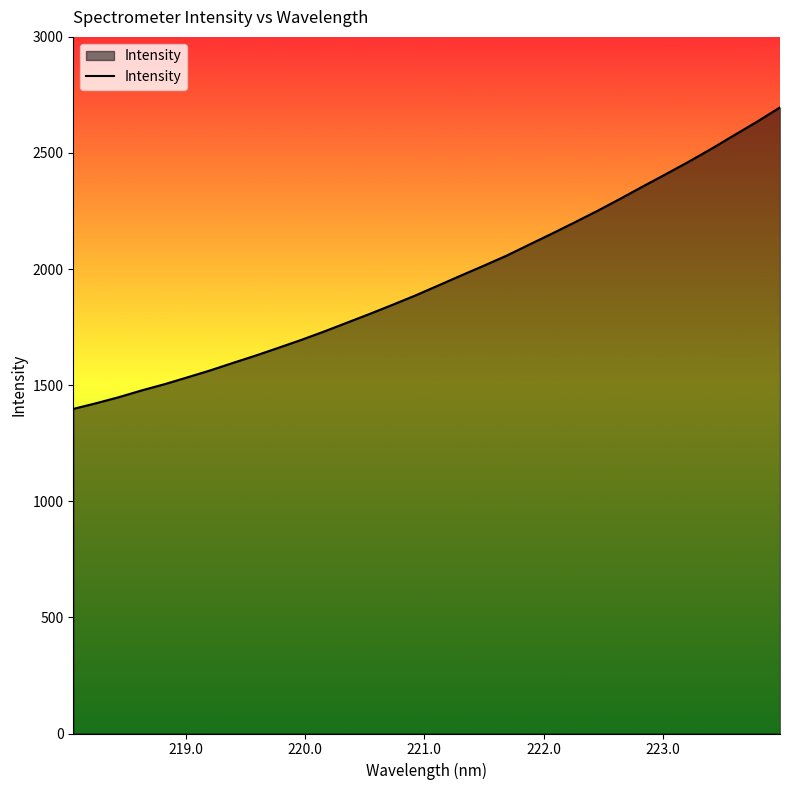

What is the greatest value displayed?

2696.3